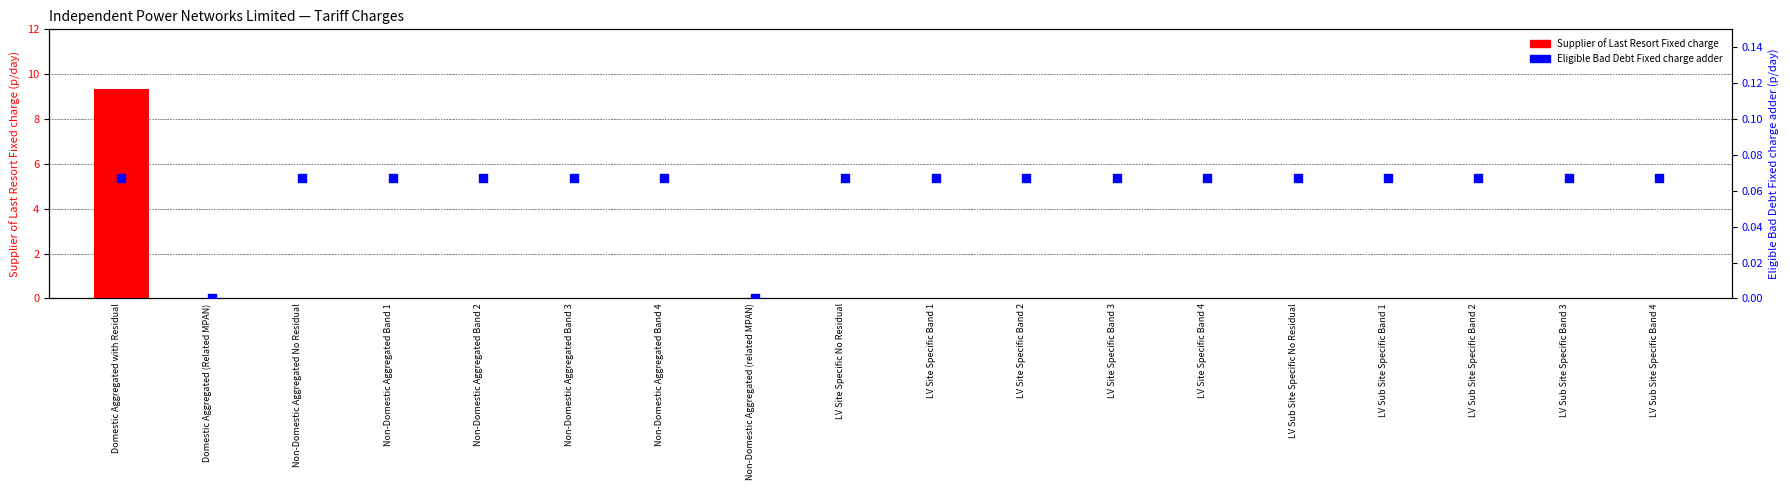

What is the total value across all series at LV Sub Site Specific Band 1?

0.1